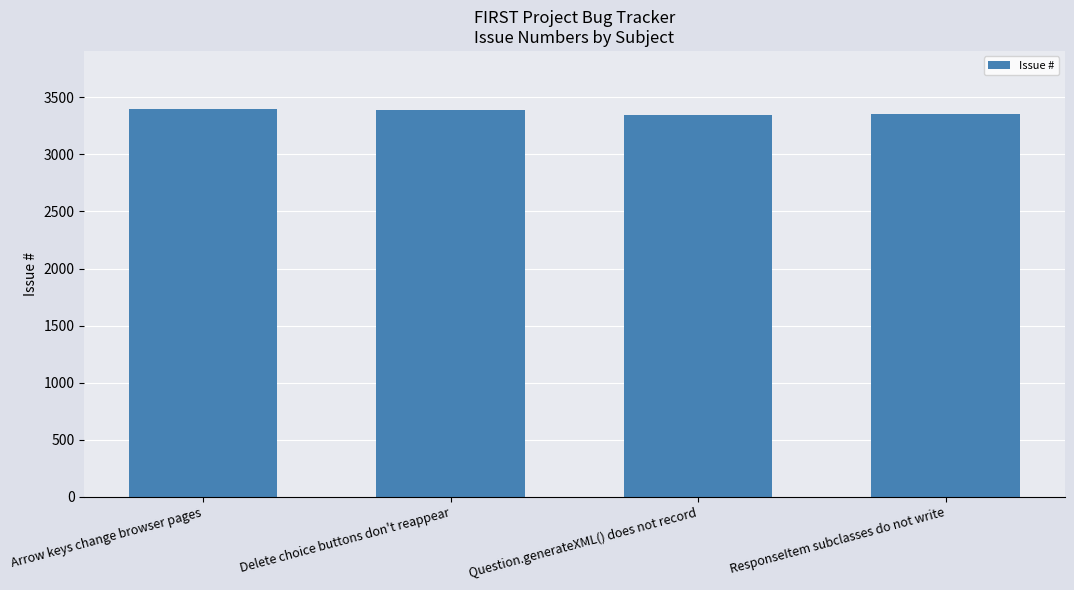

The chart shows a value of 3353 at ResponseItem subclasses do not write. True or false?

True